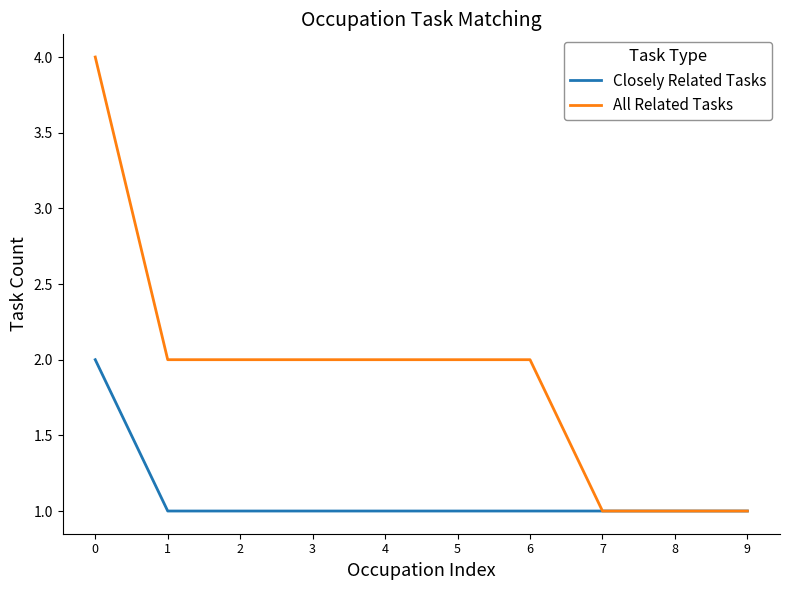

List the series in order of their overall mean, highest first.

All Related Tasks, Closely Related Tasks